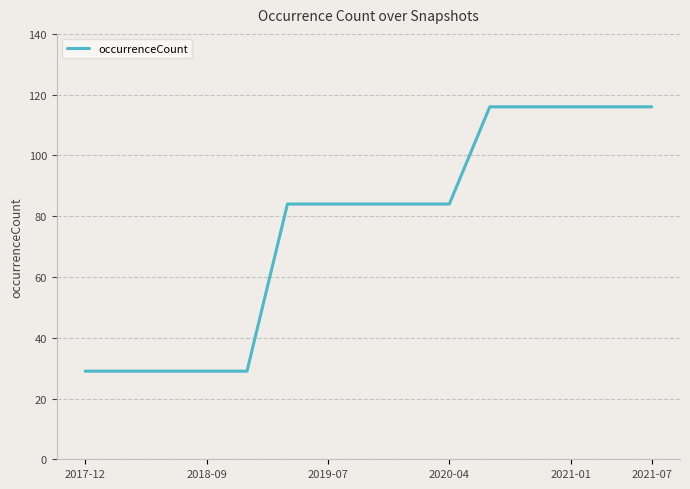

How many lines are shown in the chart?

1